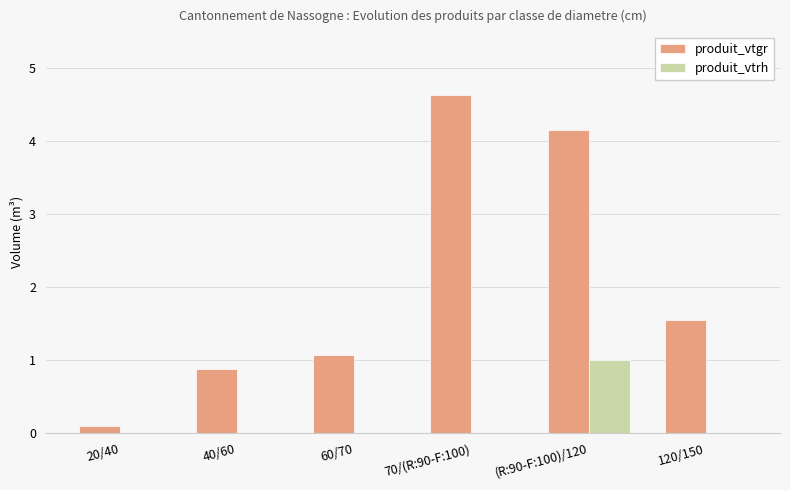

What is the sum of the produit_vtgr values at 40/60 and 120/150?

2.4